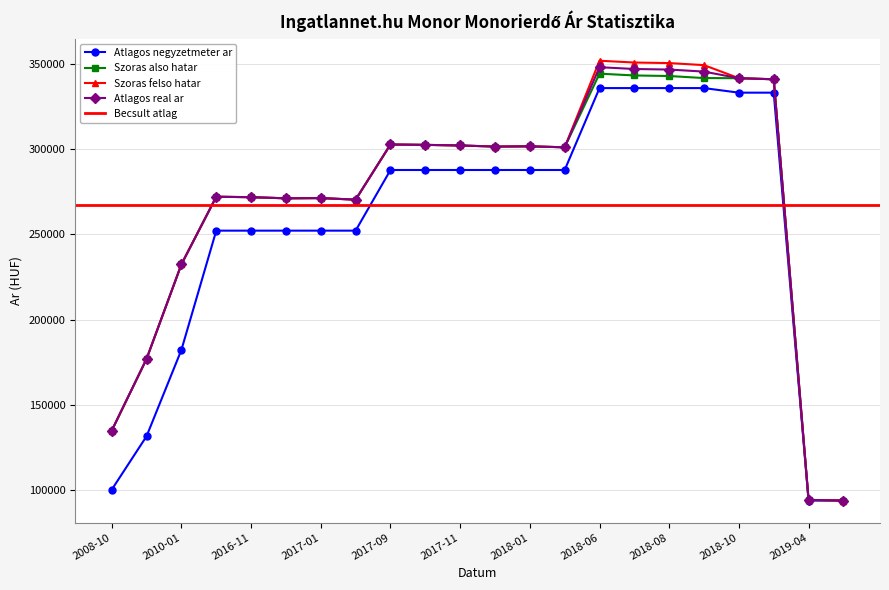

At which label is Szoras also hatar closest to 219047?

2010-01